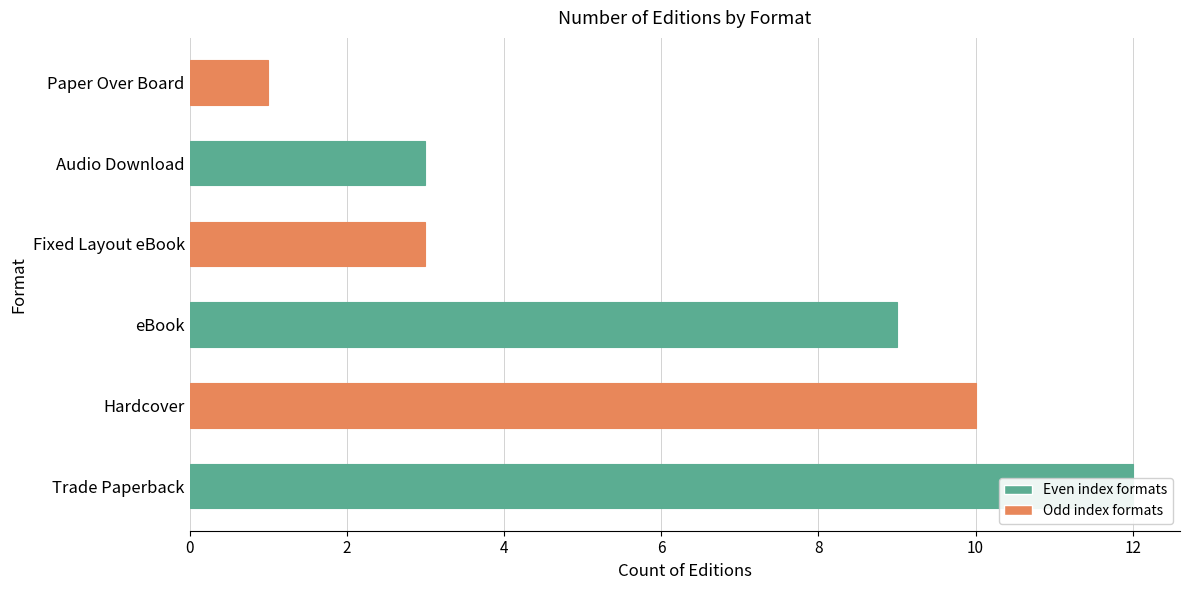

Rank the categories by value from highest to lowest.

0, 2, 4, 6, 8, 10